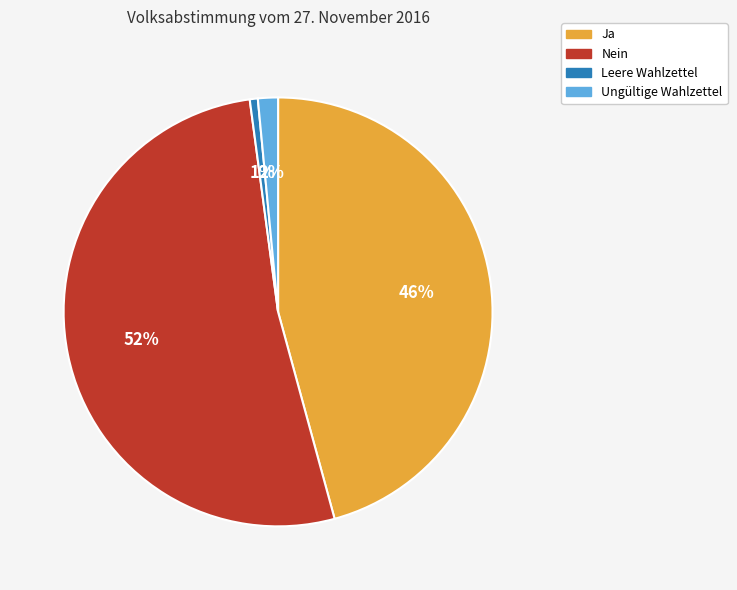

To the nearest percent, what is the average slice percentage?

25%